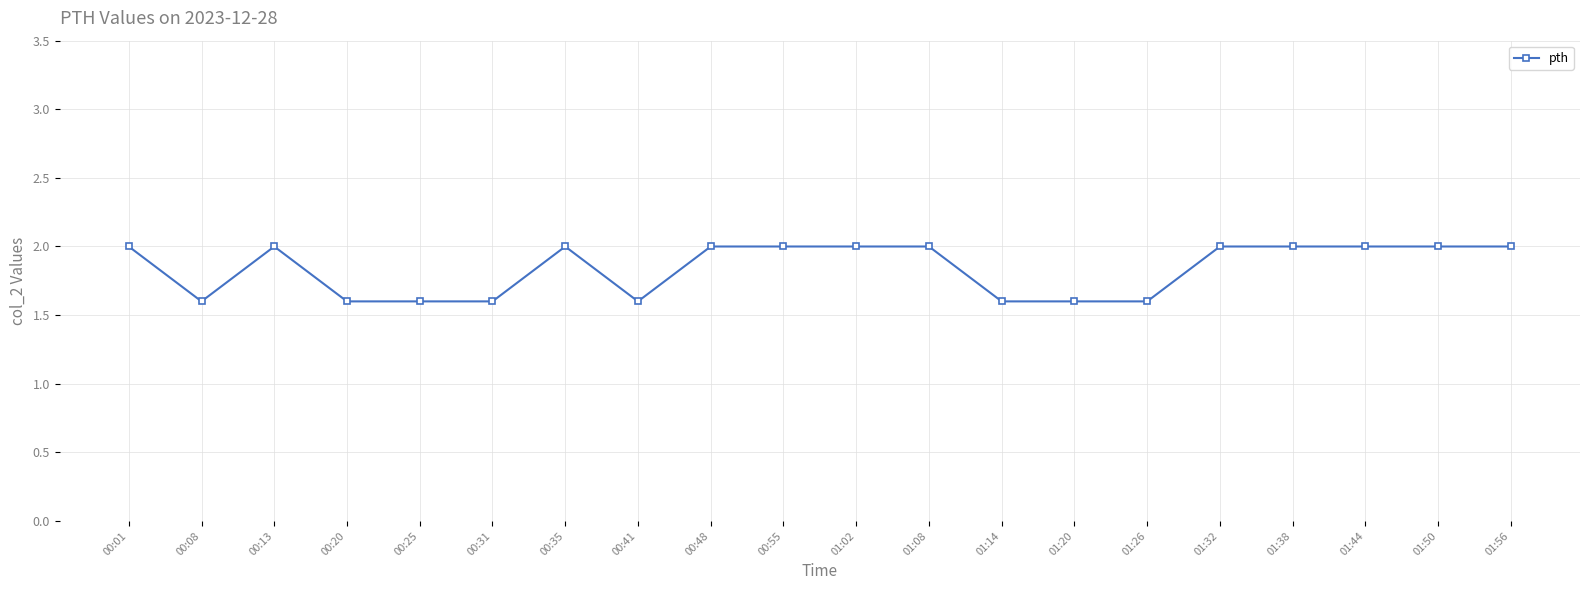

The chart shows a value of 1.6 at 00:41. True or false?

True